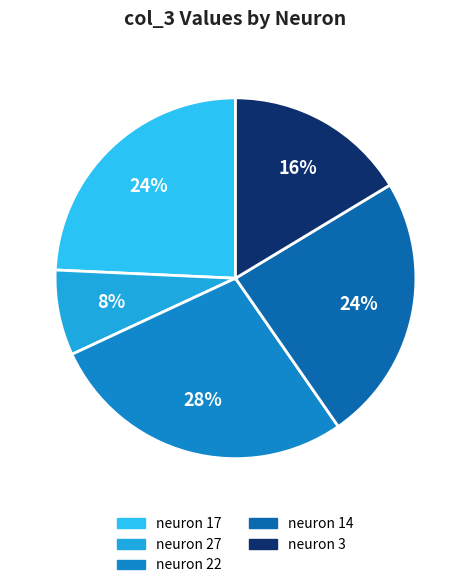

Which slice is the largest?

neuron 22